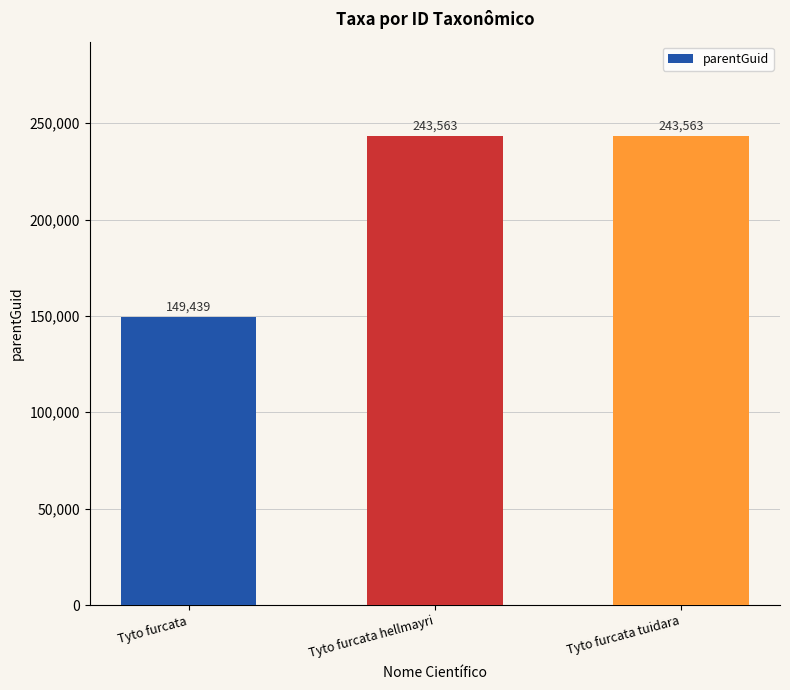

True or false: the data shows 243563 at Tyto furcata tuidara.

True